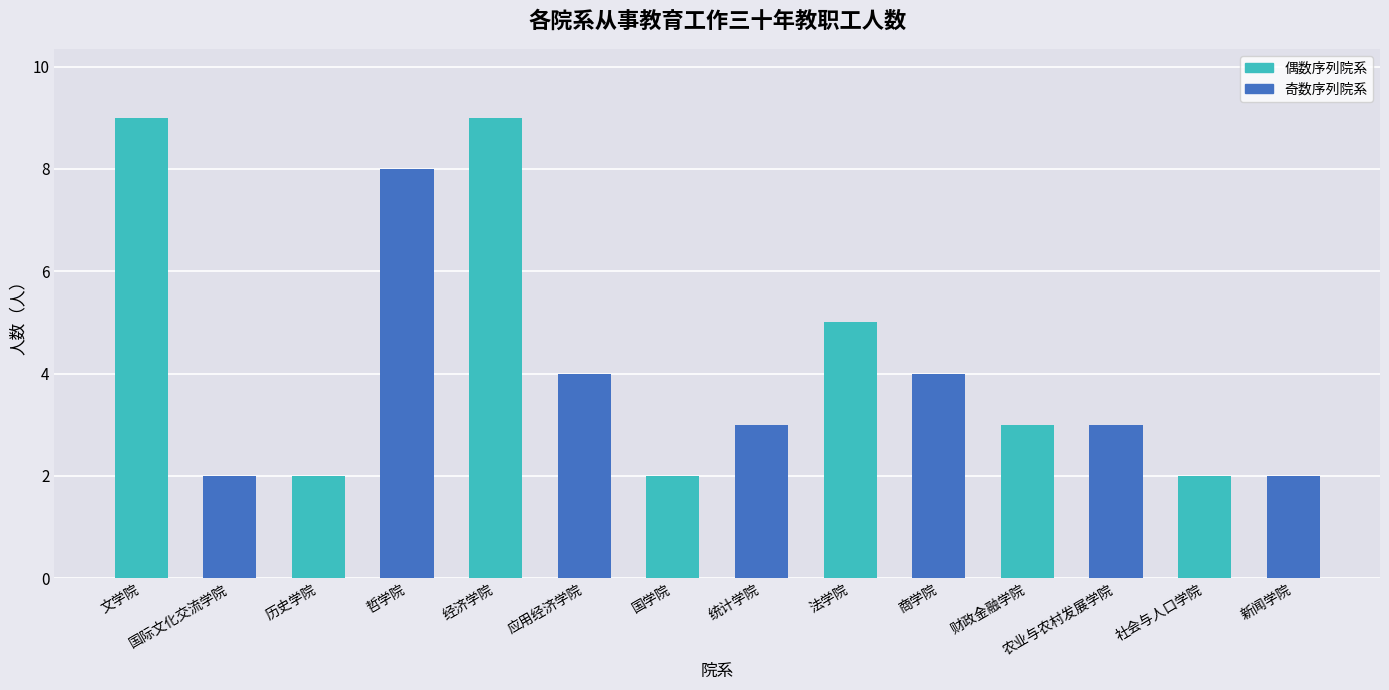

What value does the data have at 农业与农村发展学院?

3